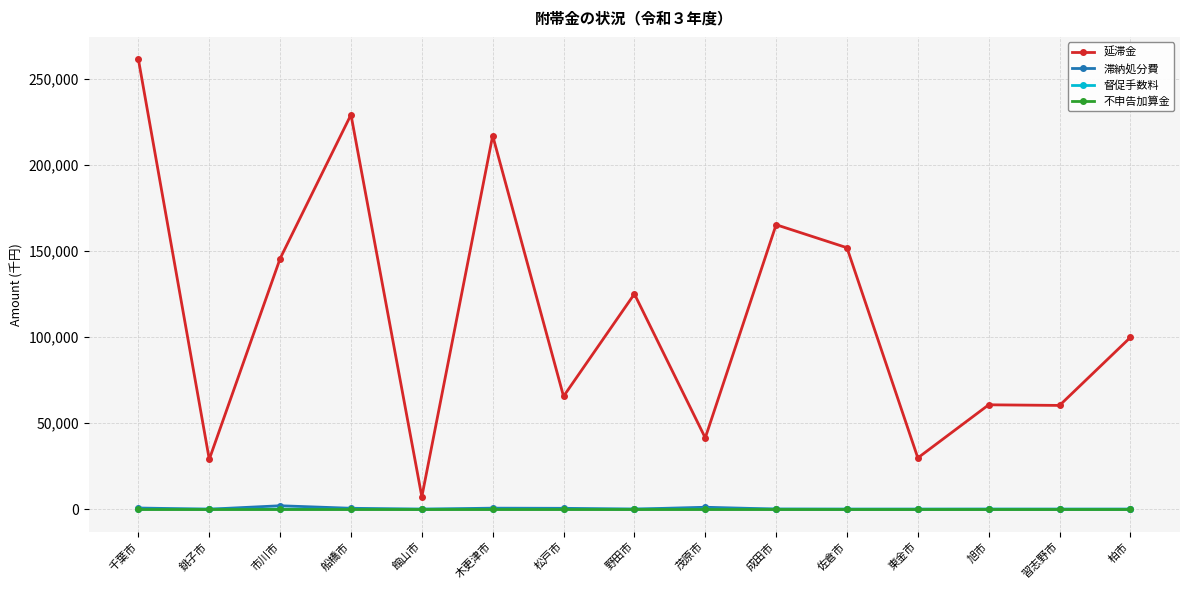

True or false: 督促手数料 and 延滞金 intersect in this chart.

False